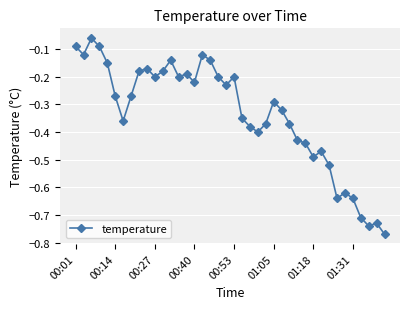

True or false: there are more than 2 points higher than both neighbors.

True